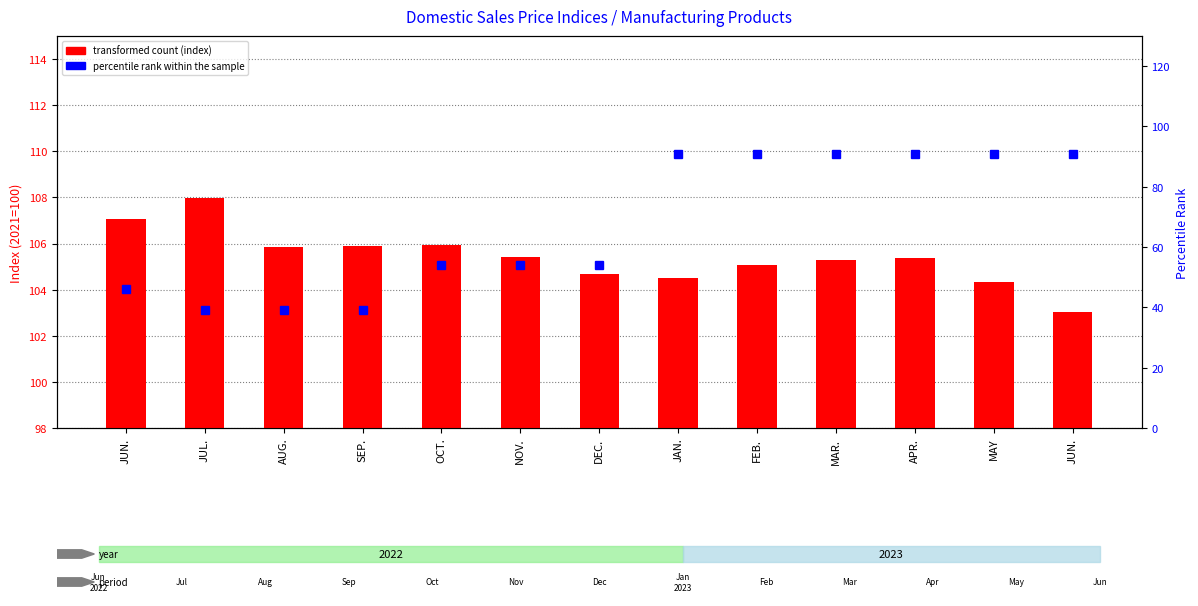

What is the sum of the percentile rank within the sample values at OCT. and MAR.?

145.0